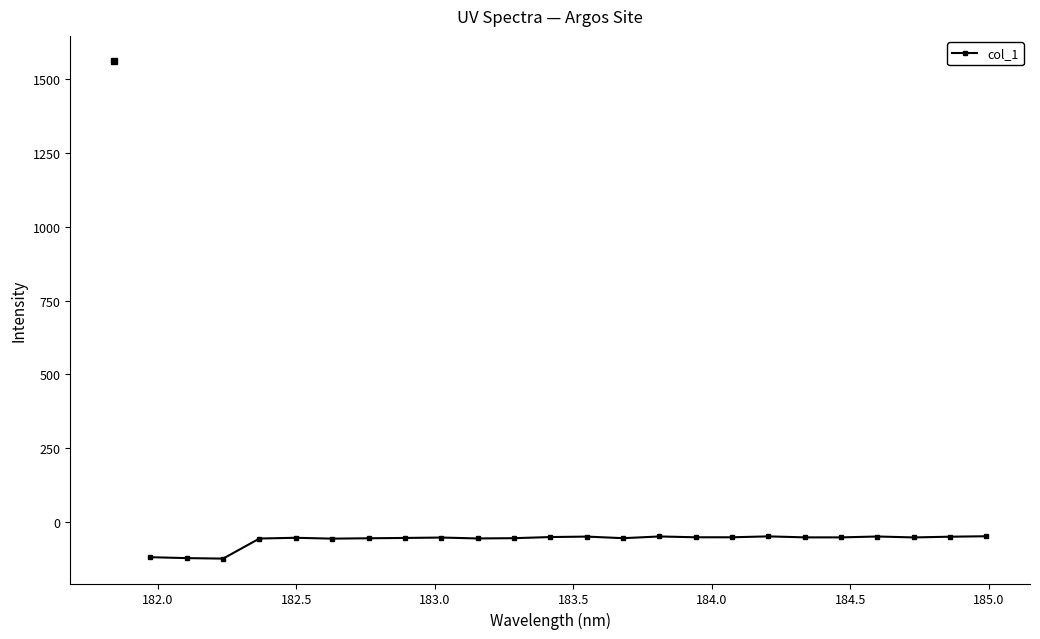

True or false: the data has more than 1 interior local peaks.

True